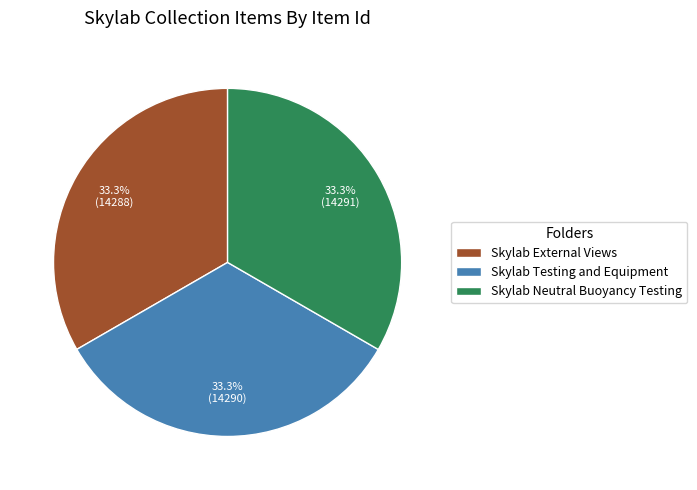

Approximately how many times larger is the value at Skylab External Views compared to Skylab Testing and Equipment?

1.0